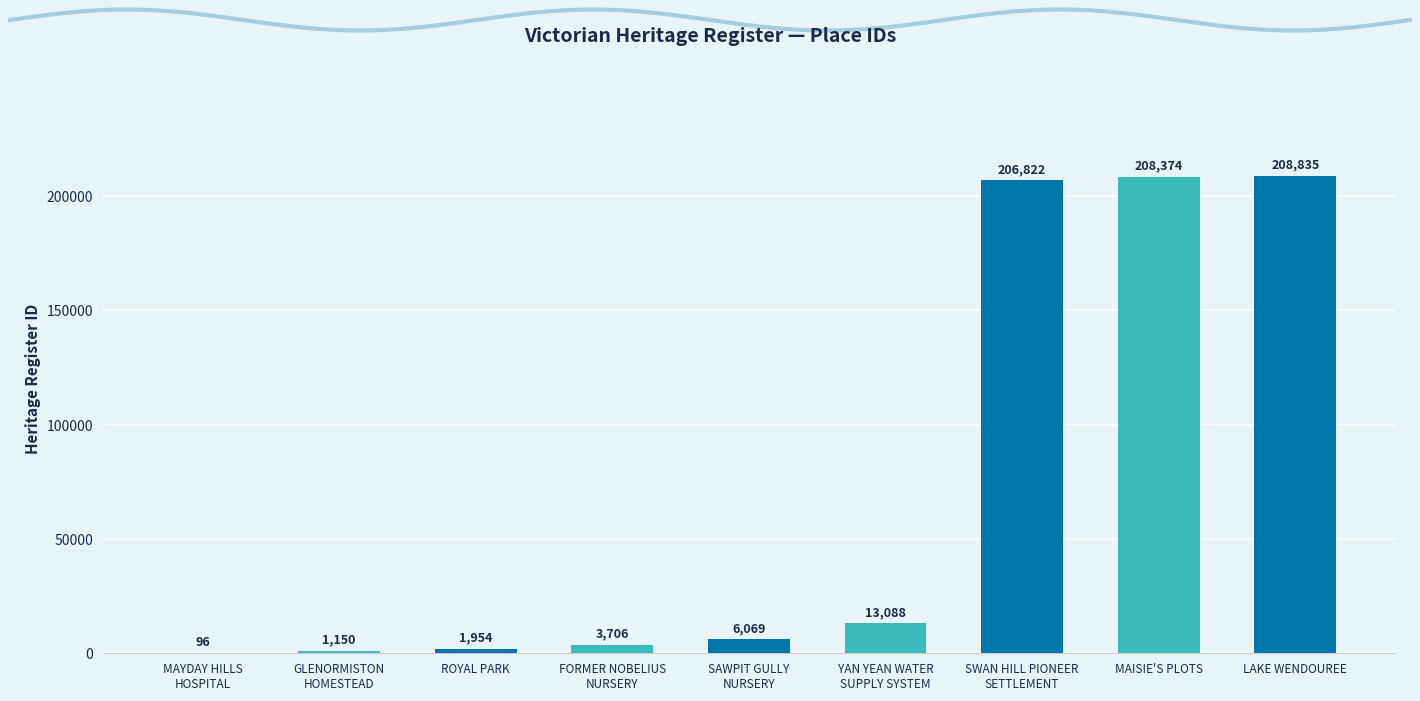

Does the chart contain stacked bars?

No